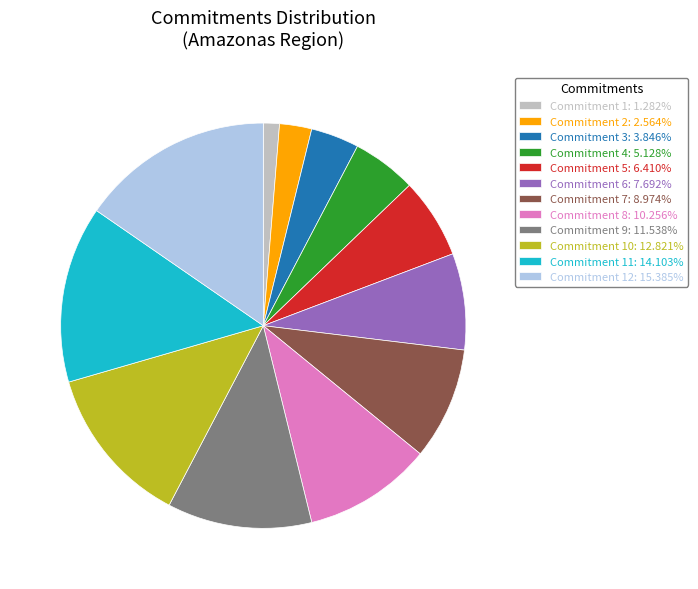

Is the sum of Commitment 11: 14.103% and Commitment 6: 7.692% greater than half?

No